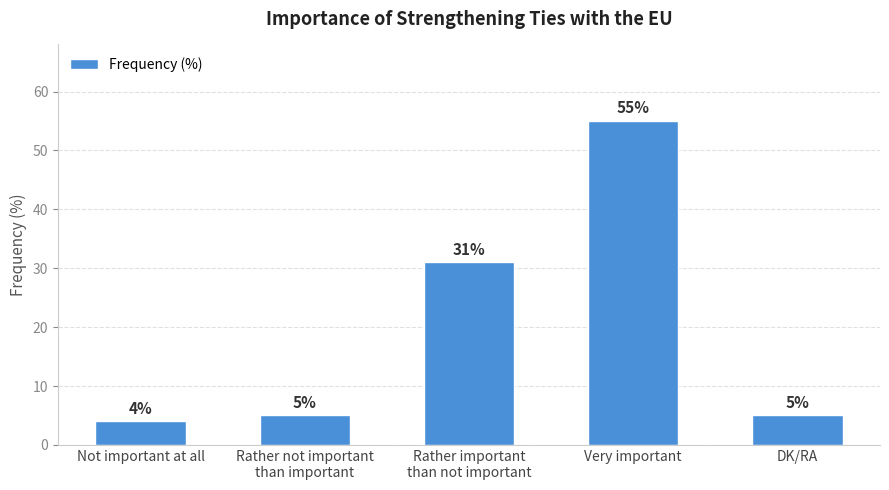

Which label corresponds to the largest value in the chart?

Very important